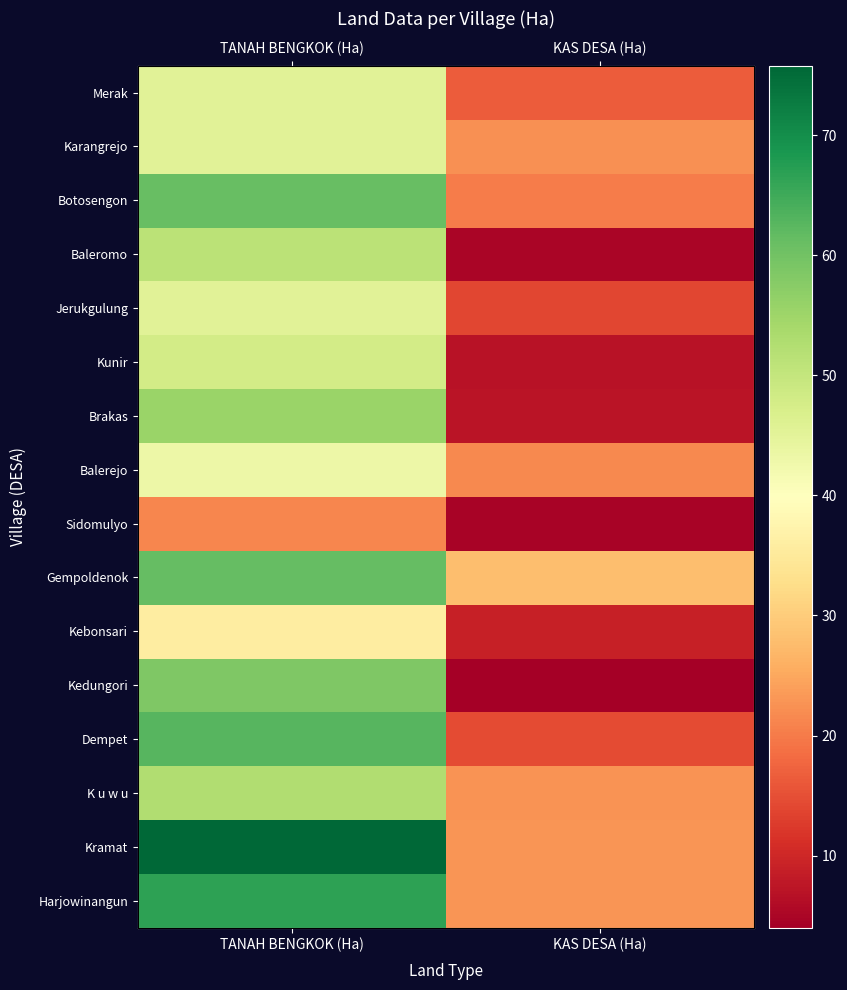

The value of Merak at KAS DESA (Ha) is 16.6. True or false?

True